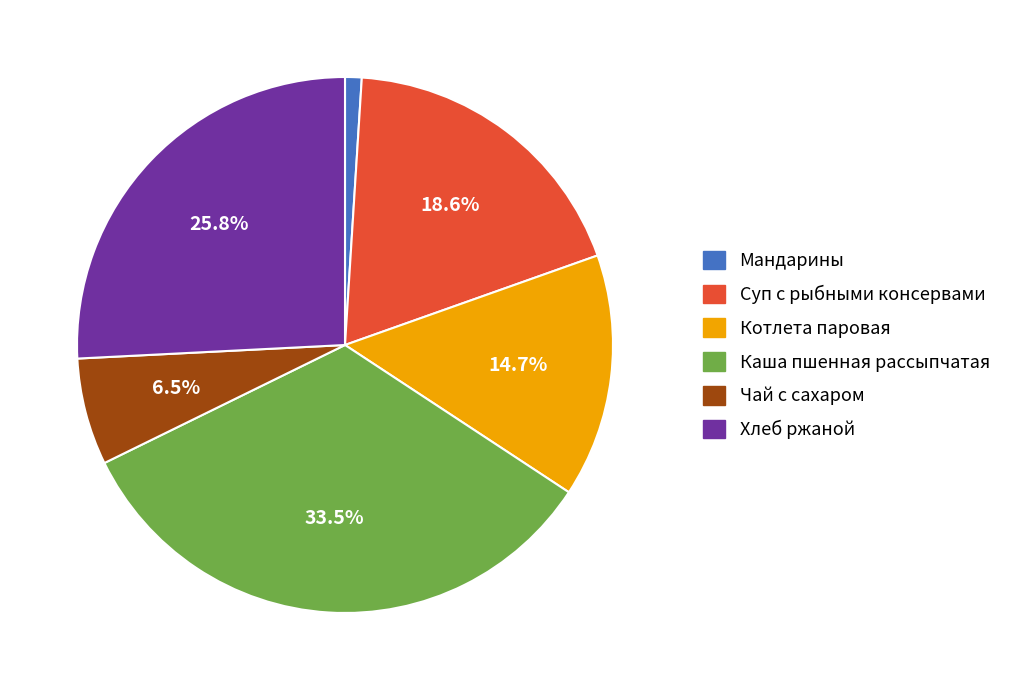

What percentage do Хлеб ржаной and Котлета паровая together represent?

40.5%